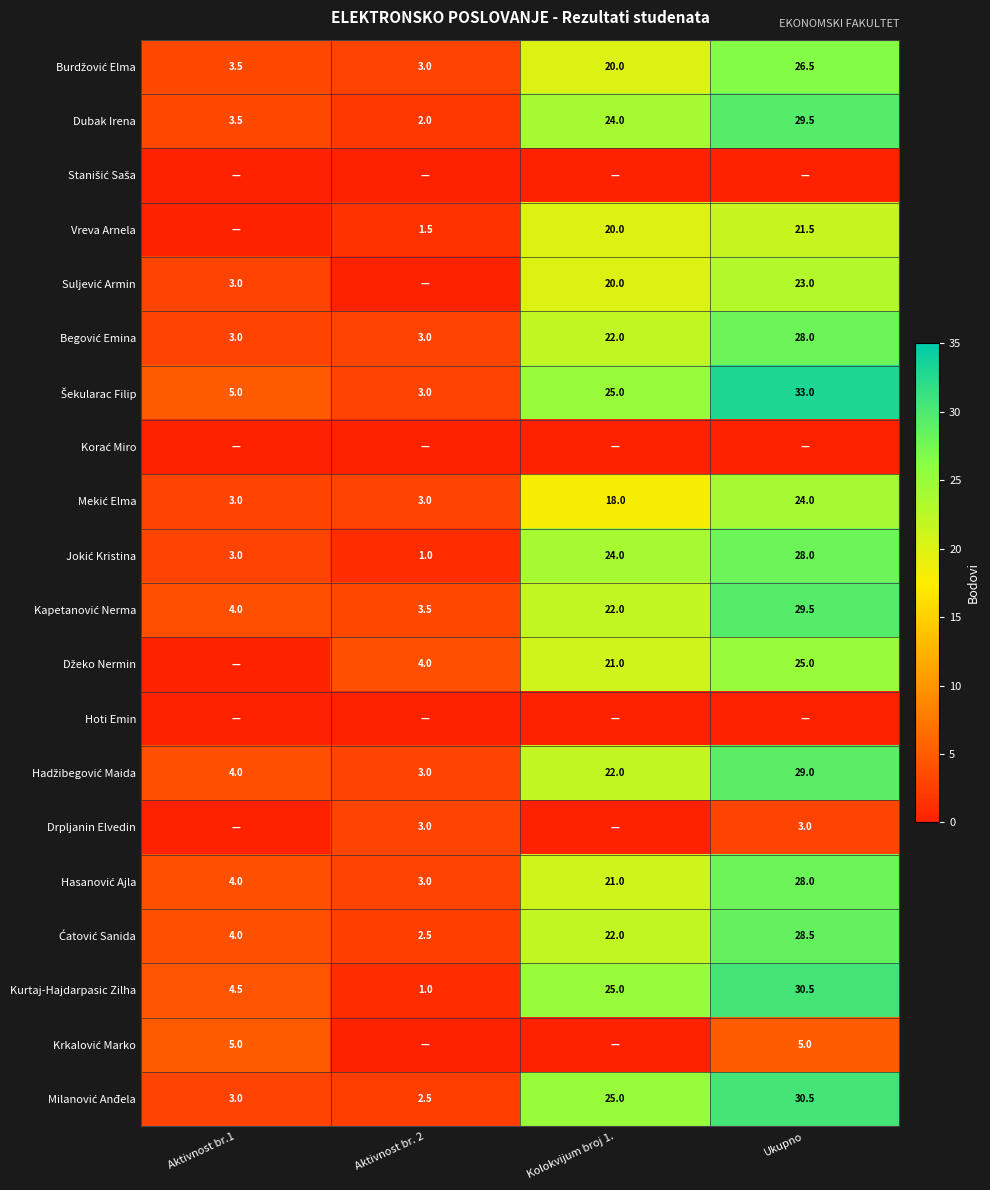

Count the number of data series in this chart.

20